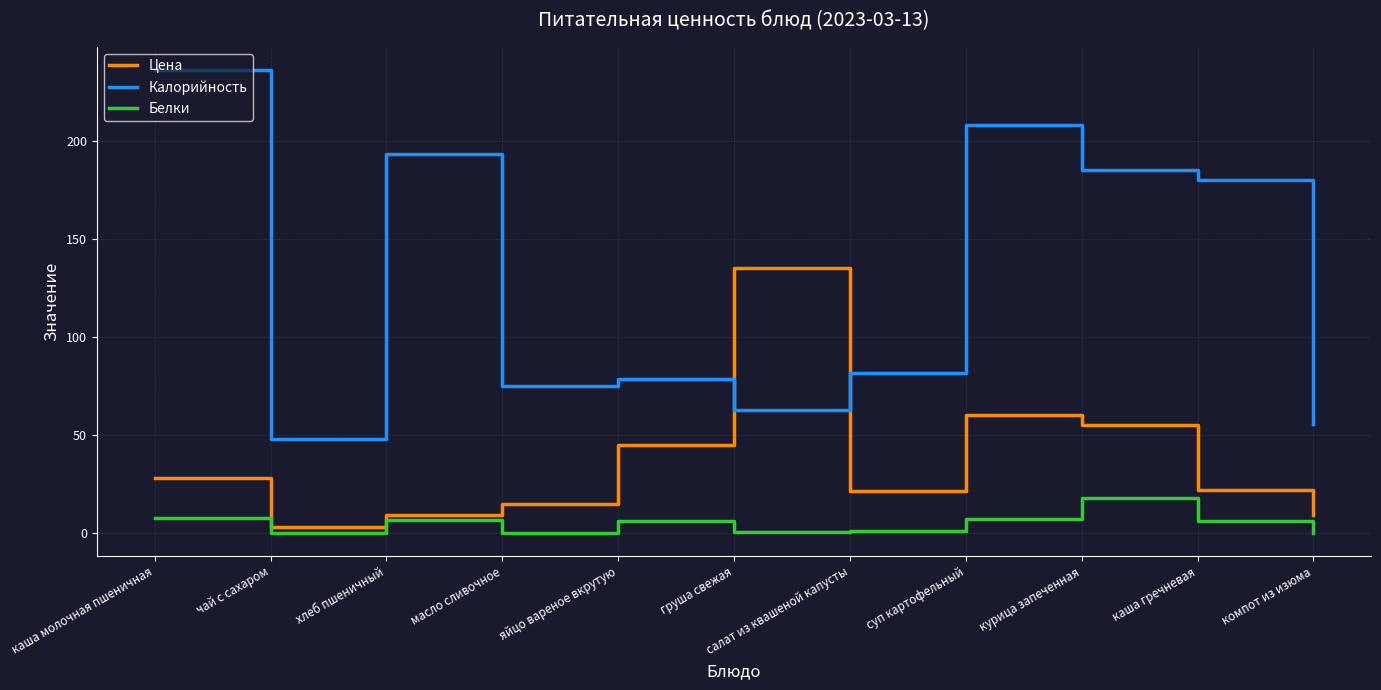

At which label does Цена reach its peak?

груша свежая